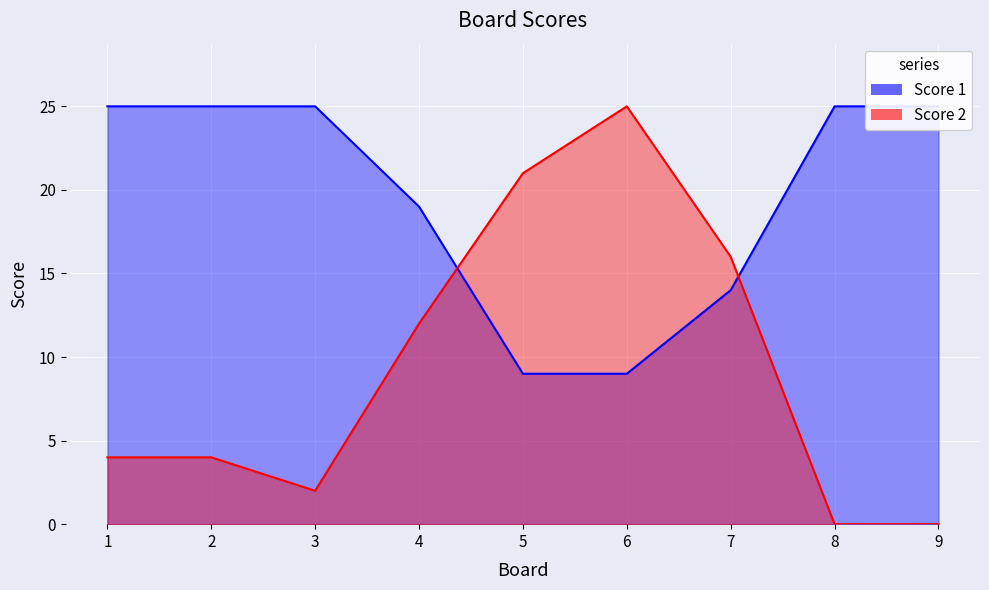

What are all the series names shown in the legend?

Score 1, Score 2